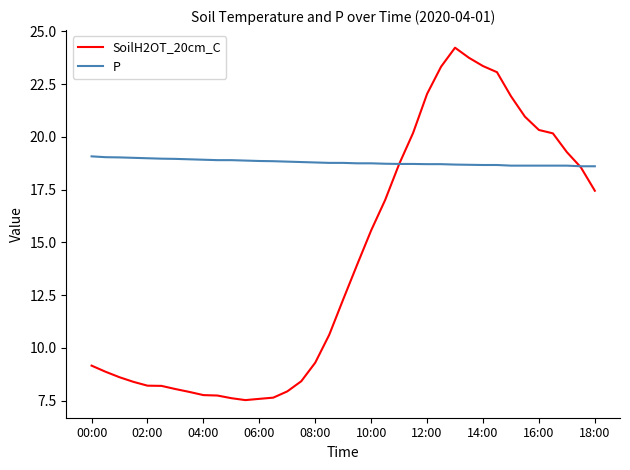

Rank the series by their maximum value, from lowest to highest.

P, SoilH2OT_20cm_C